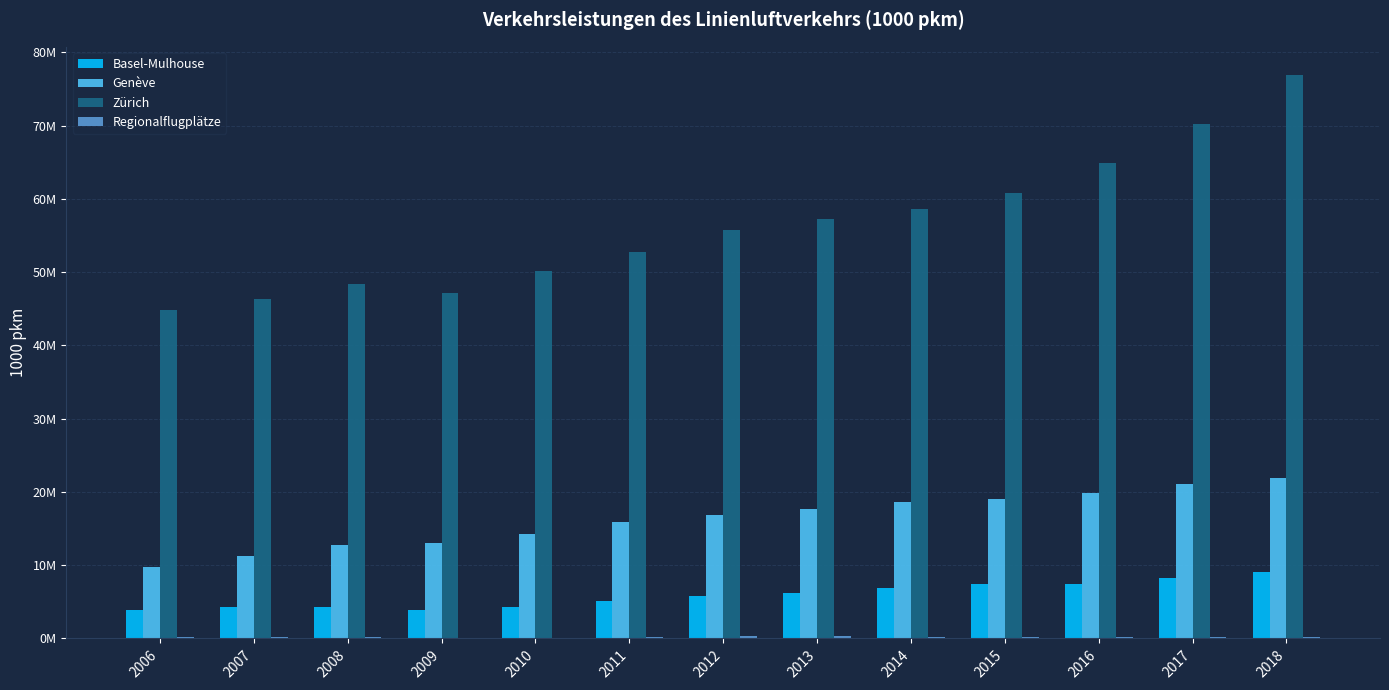

Are the bars horizontal?

No